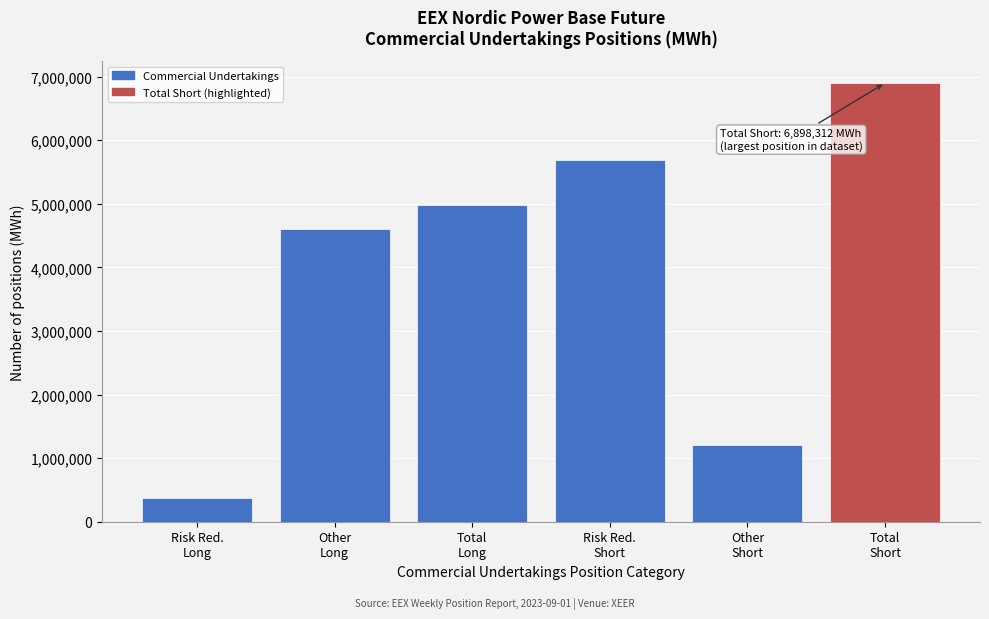

Reading right to left, what are all the values shown in this chart?

6898312	1211258	5687054	4977463	4601466	375997